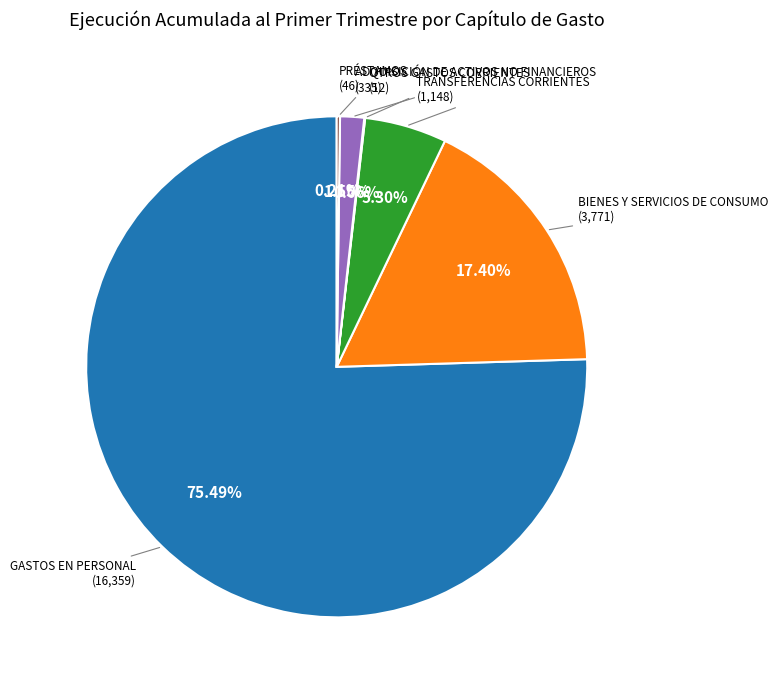

Is there a majority slice in this chart?

Yes